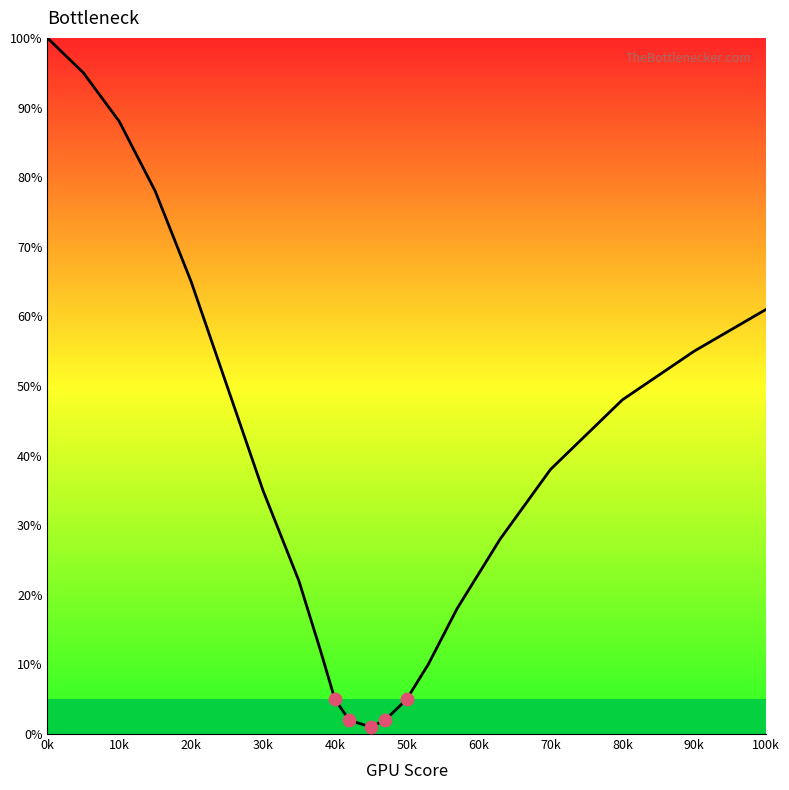

What is the difference between the maximum and minimum values?

99